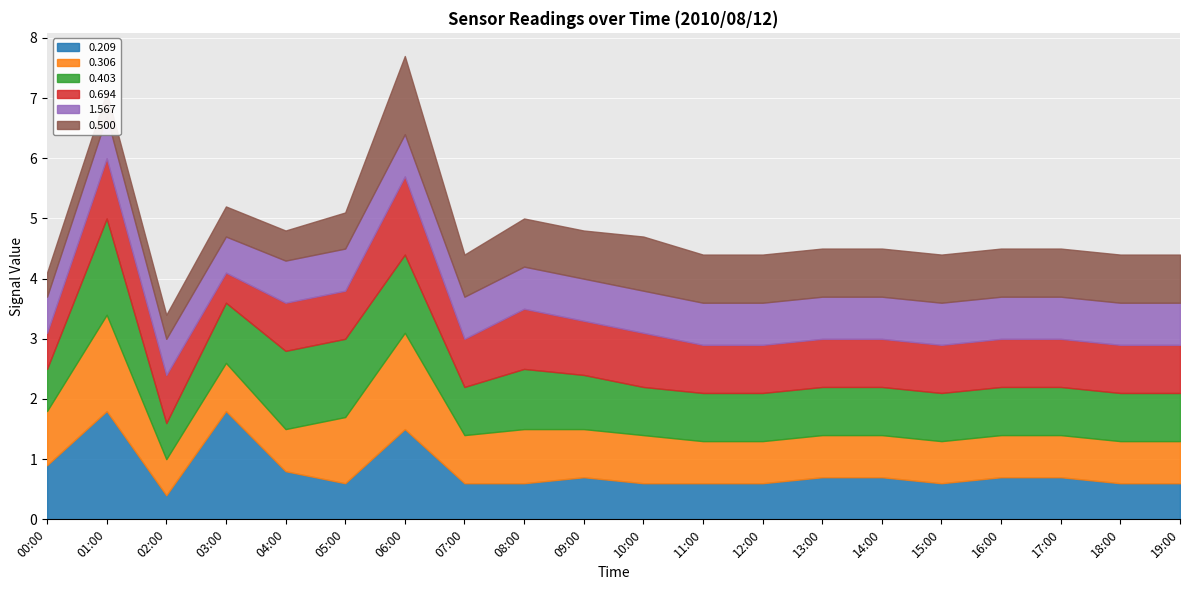

List the series in order of their peak value, highest first.

0.209, 0.306, 0.403, 0.694, 0.500, 1.567